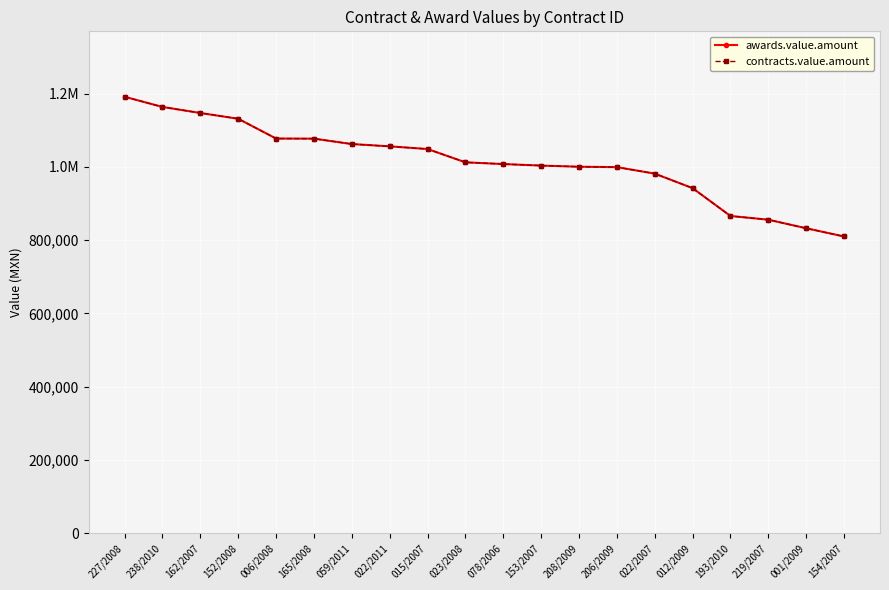

Reading right to left, list all the values displayed in this chart.

awards.value.amount: 810000.0	832419.0	855800.0	865974.1	942000.0	981655.2	999360.0	1000440.0	1003569.6	1007738.4	1012512.0	1048800.0	1056130.0	1062373.6	1077140.0	1077421.8	1131468.0	1147200.0	1163712.0	1191501.9
contracts.value.amount: 810000.0	832419.0	855800.0	865974.1	942000.0	981655.2	999360.0	1000440.0	1003569.6	1007738.4	1012512.0	1048800.0	1056130.0	1062373.6	1077140.0	1077421.8	1131468.0	1147200.0	1163712.0	1191501.9